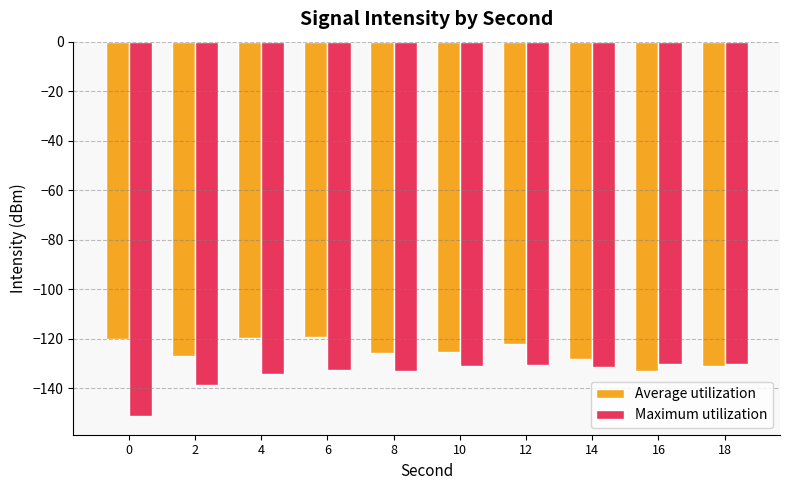

How many data points does each series have?

10